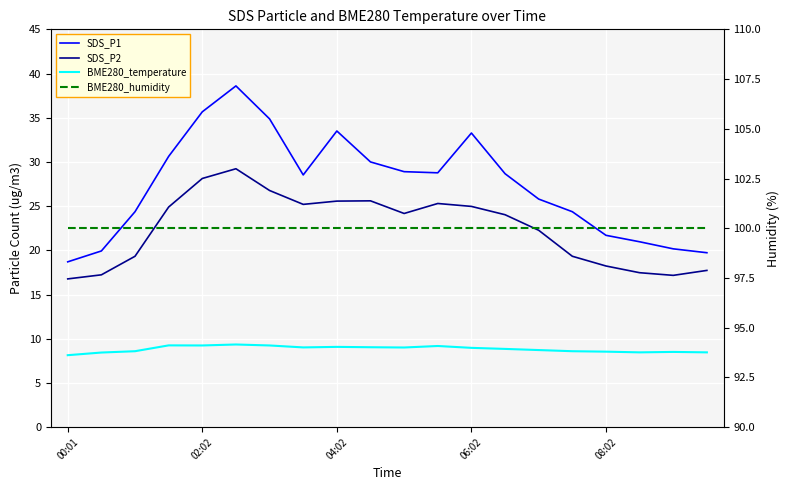

What position from the left is 02:02?

2